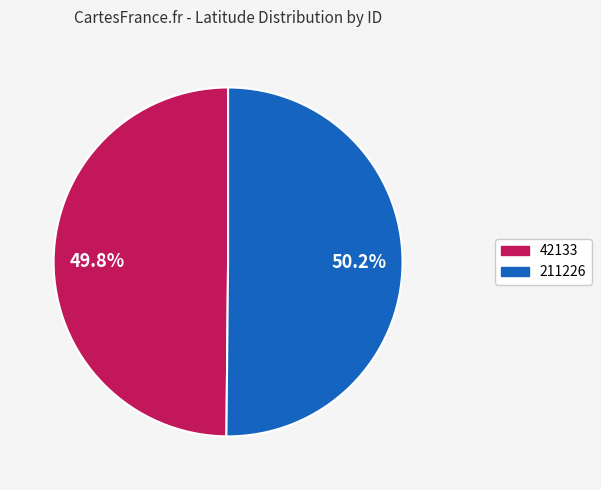

Is it true that 42133 is 50% of the pie?

True